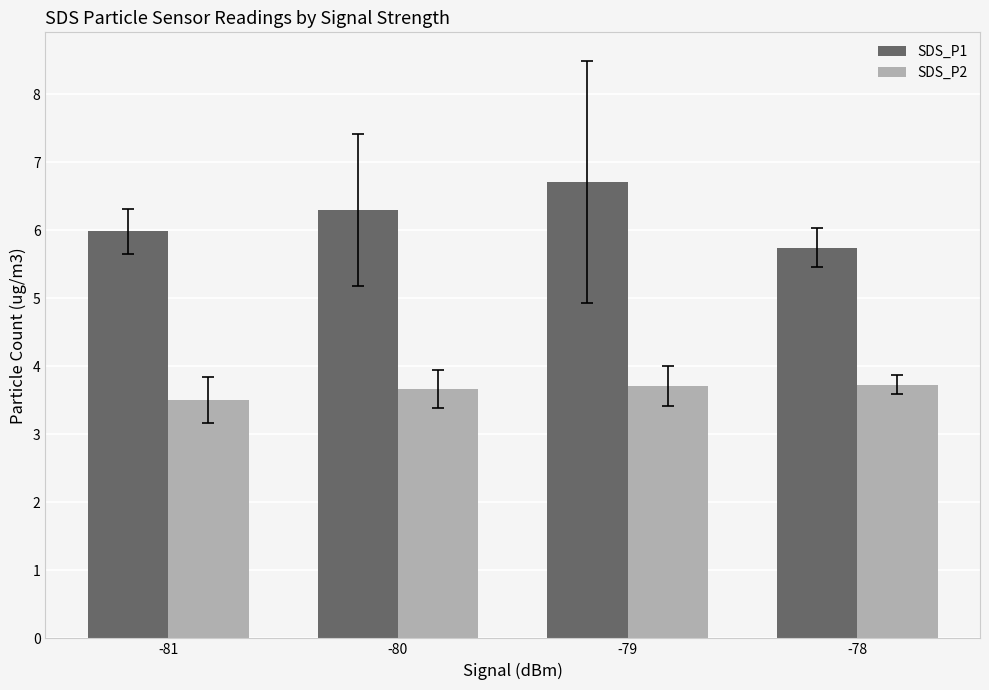

Which series has the largest total across all categories?

SDS_P1